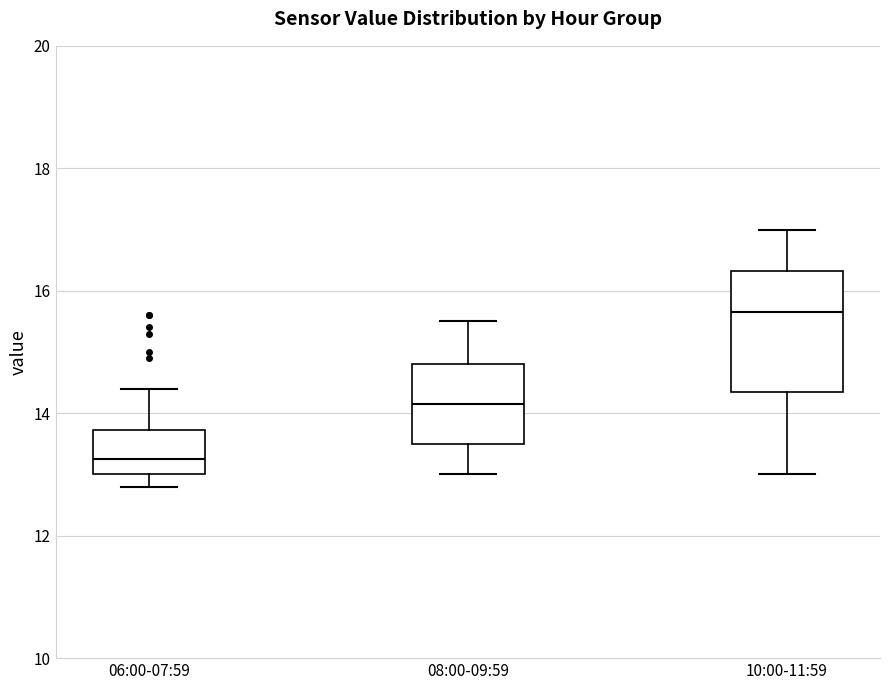

Where is the lower edge of the box for 06:00-07:59 on the y-axis? The values are not printed on the chart, so give them approximately, as read against the axis.

13.0